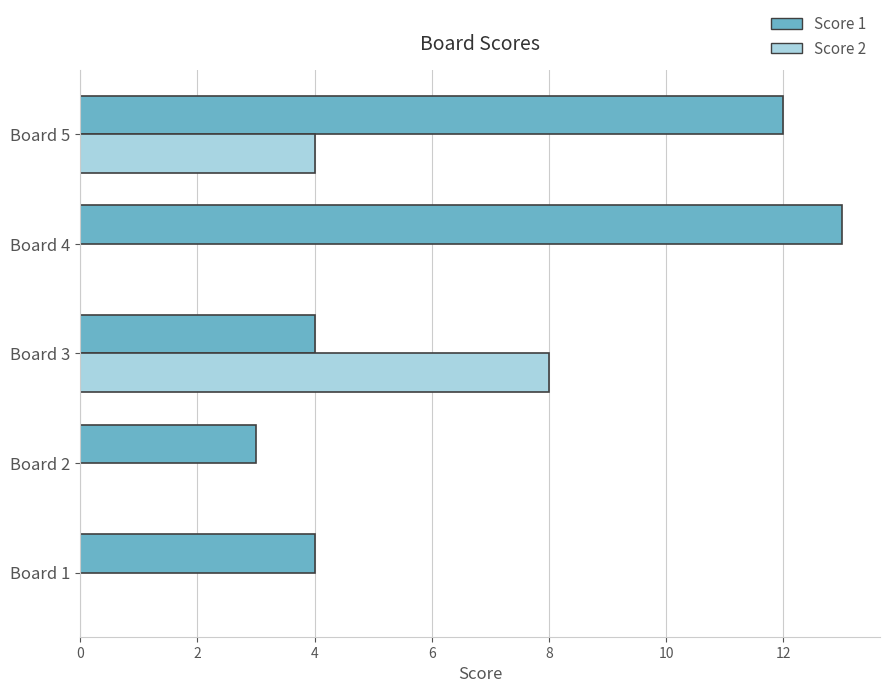

Count the Score 2 values in the range 0 to 4.

4